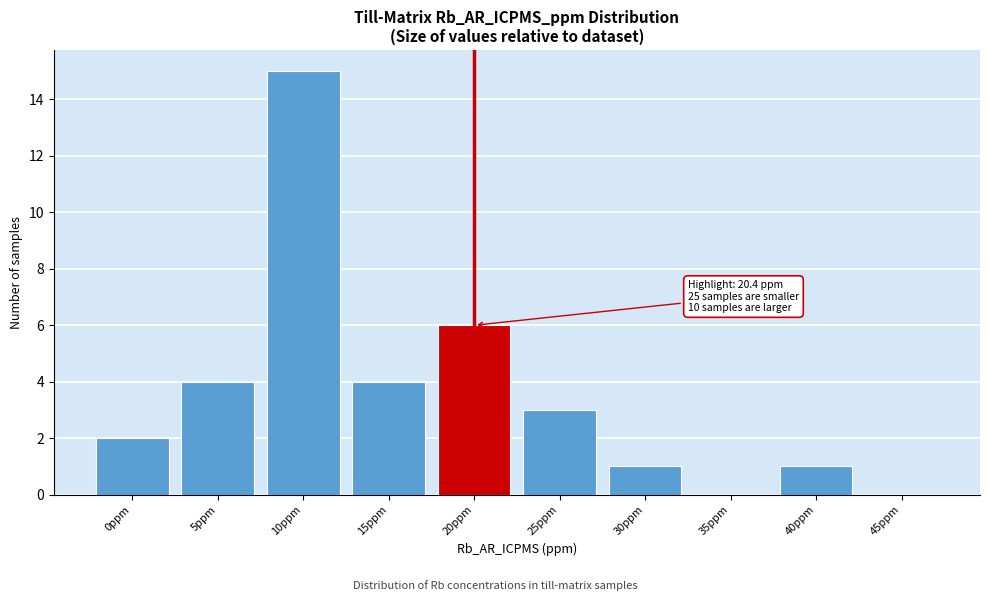

Reading right to left, extract all data points from this chart.

45ppm=0	40ppm=1	35ppm=0	30ppm=1	25ppm=3	20ppm=6	15ppm=4	10ppm=15	5ppm=4	0ppm=2